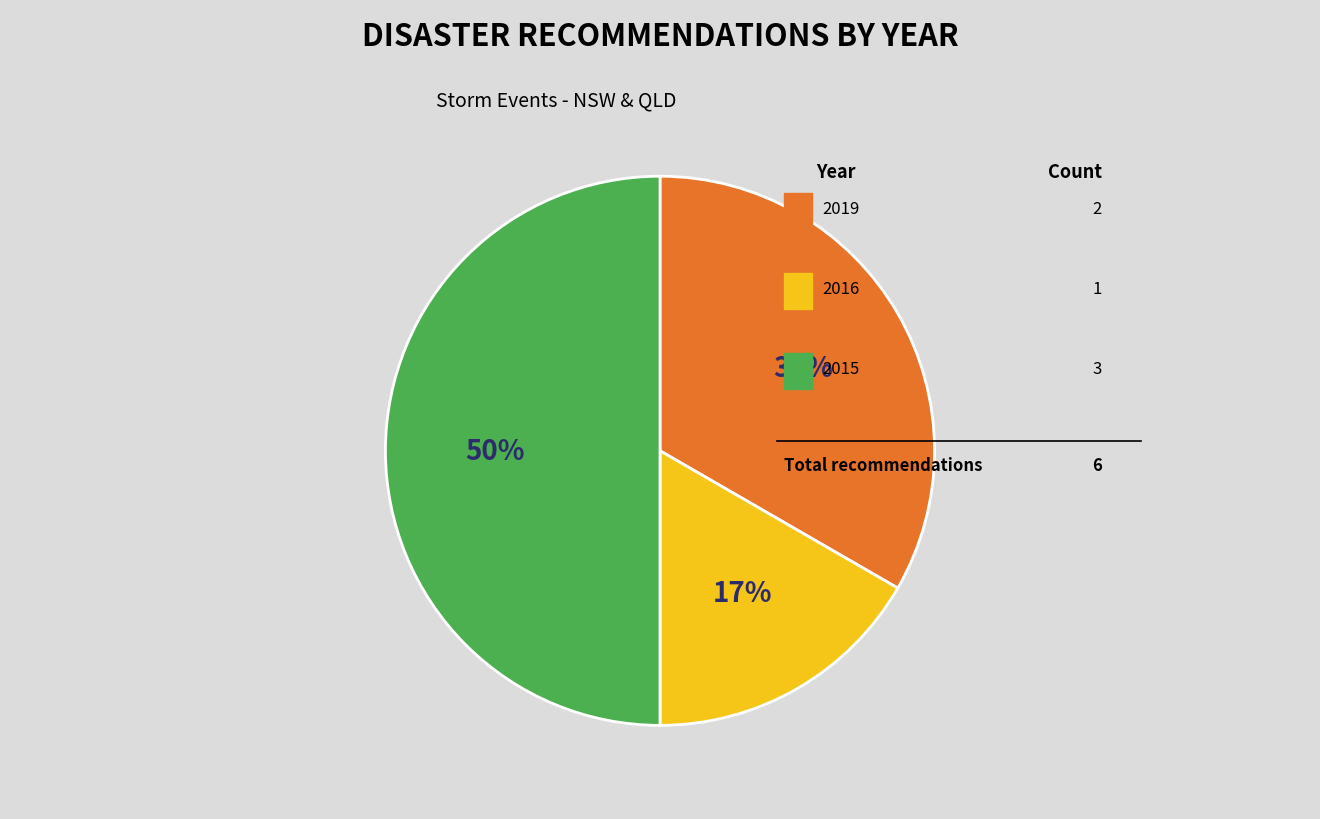

To the nearest percent, what is the average slice percentage?

33%